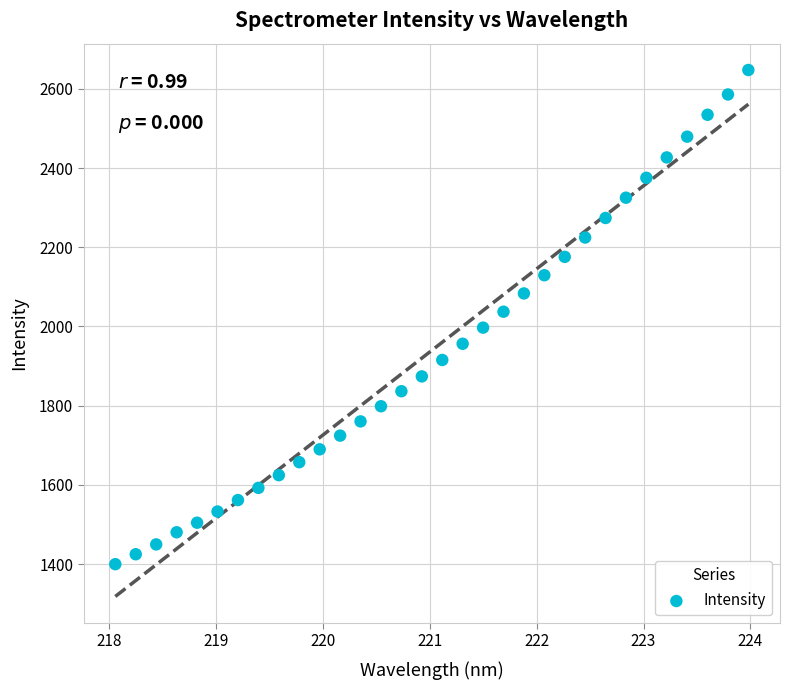

What is the range of X values (max minus min)?

5.9